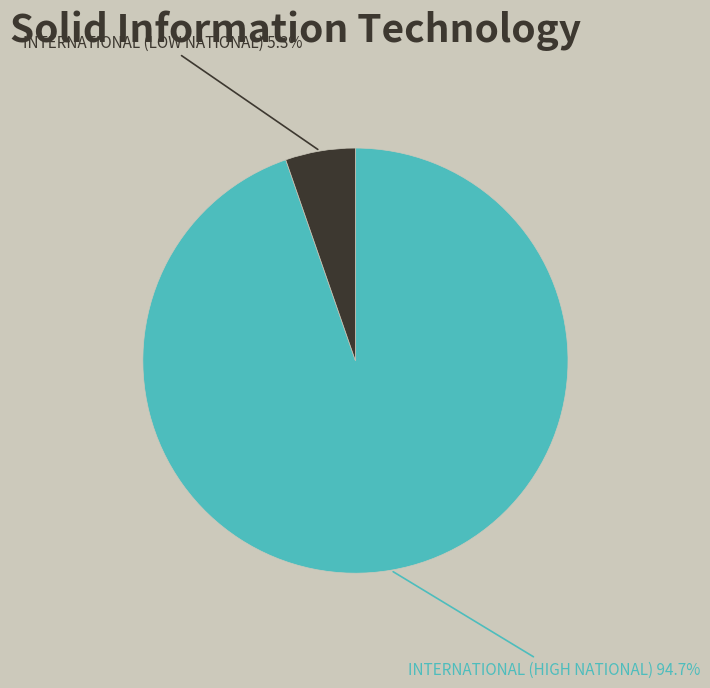

Is there a majority slice in this chart?

Yes